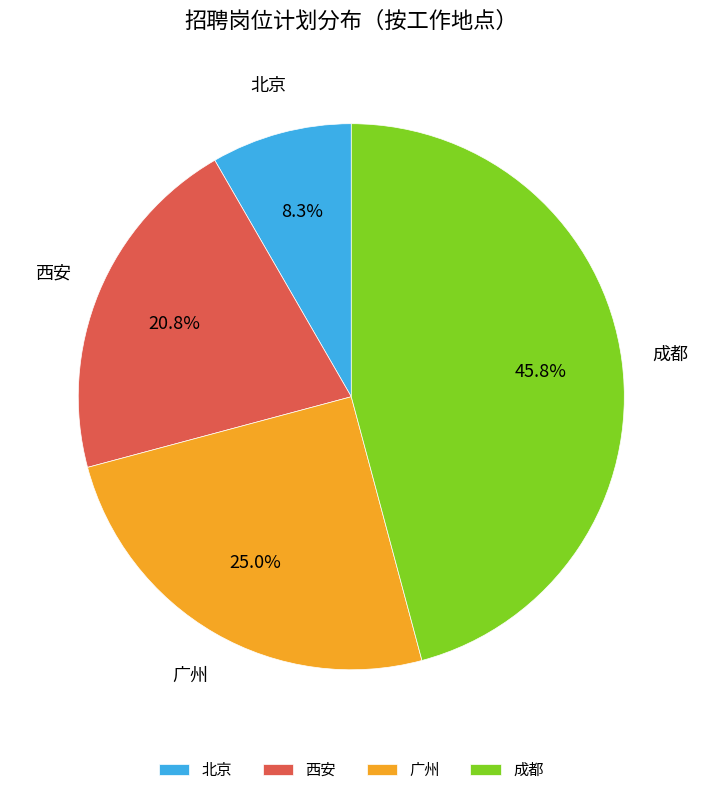

Count the number of slices in the pie.

4